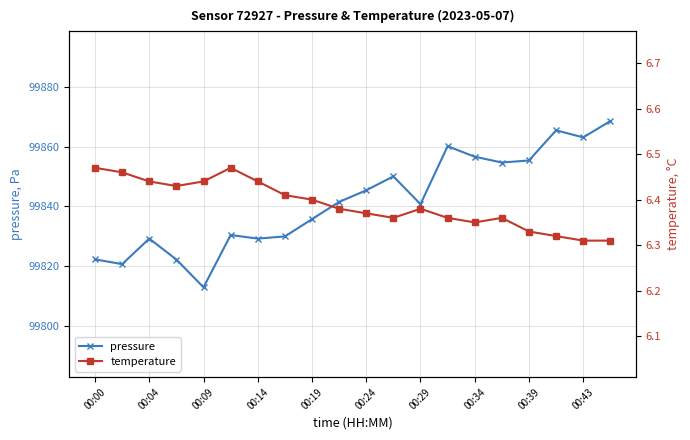

The temperature series shows 9.5 at 13. True or false?

False